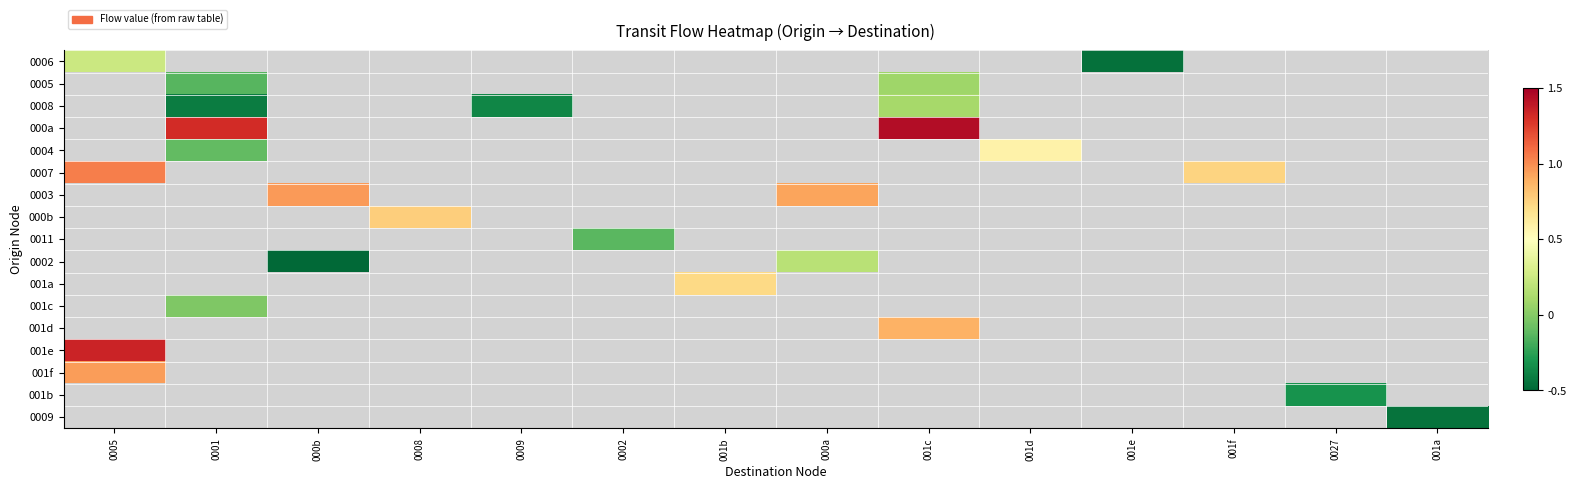

Between 000b and 001e, which is larger?

001e